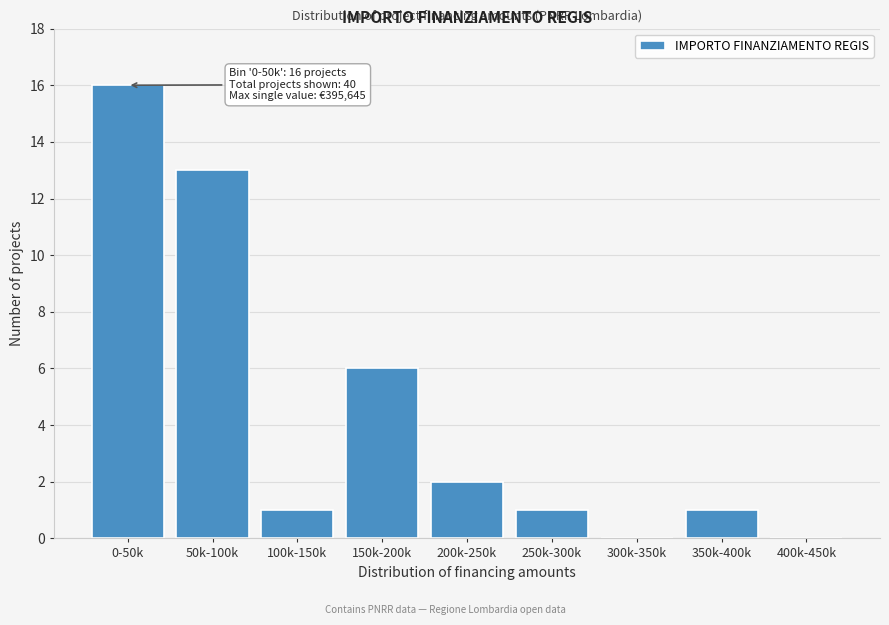

Reading left to right, list all the values displayed in this chart.

0-50k=16	50k-100k=13	100k-150k=1	150k-200k=6	200k-250k=2	250k-300k=1	300k-350k=0	350k-400k=1	400k-450k=0